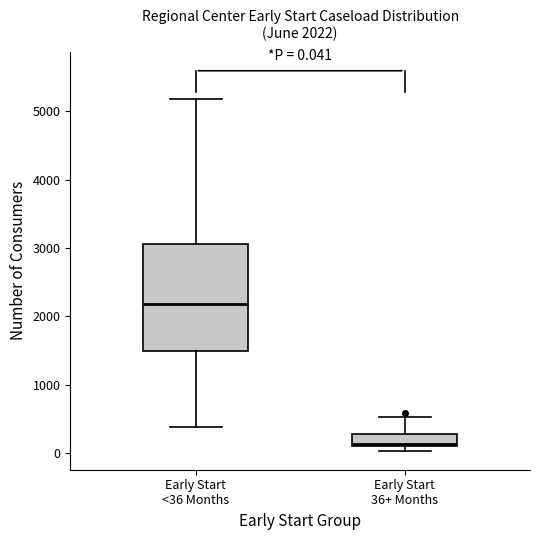

Which box's median line is the lowest?

Early Start 36+ Months